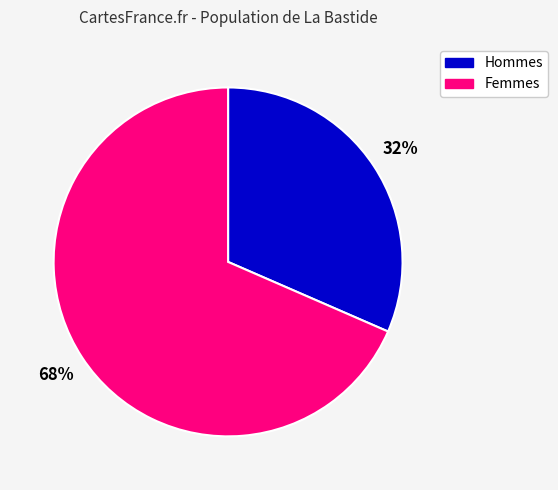

To the nearest percent, what is the average slice percentage?

50%